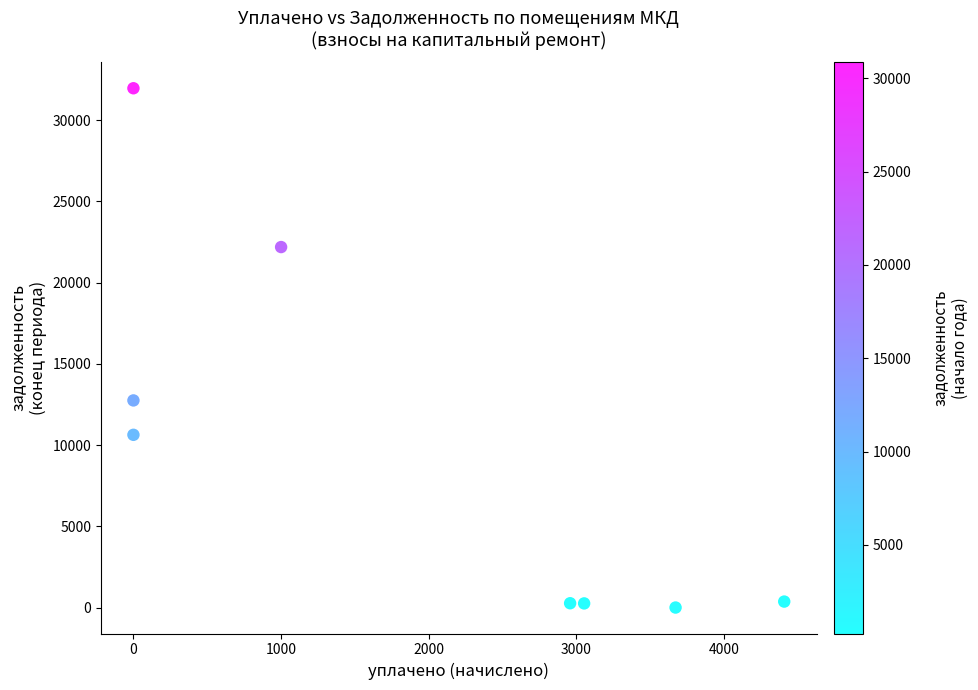

What is the average Y value?

9800.7